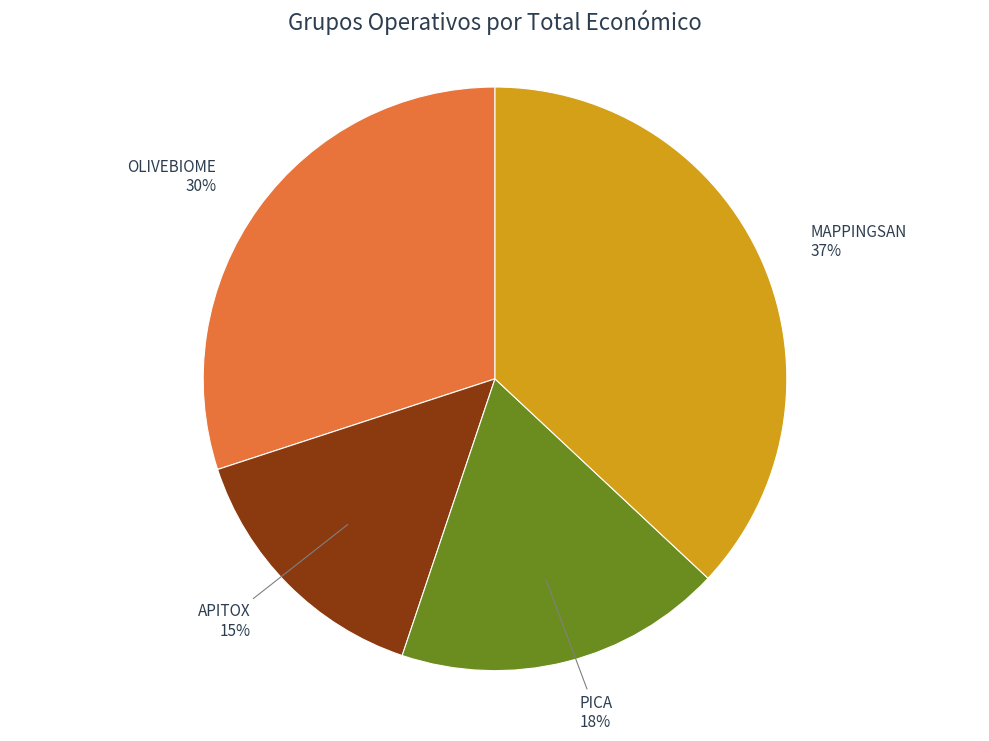

Approximately how many times larger is the value at MAPPINGSAN compared to APITOX?

2.5